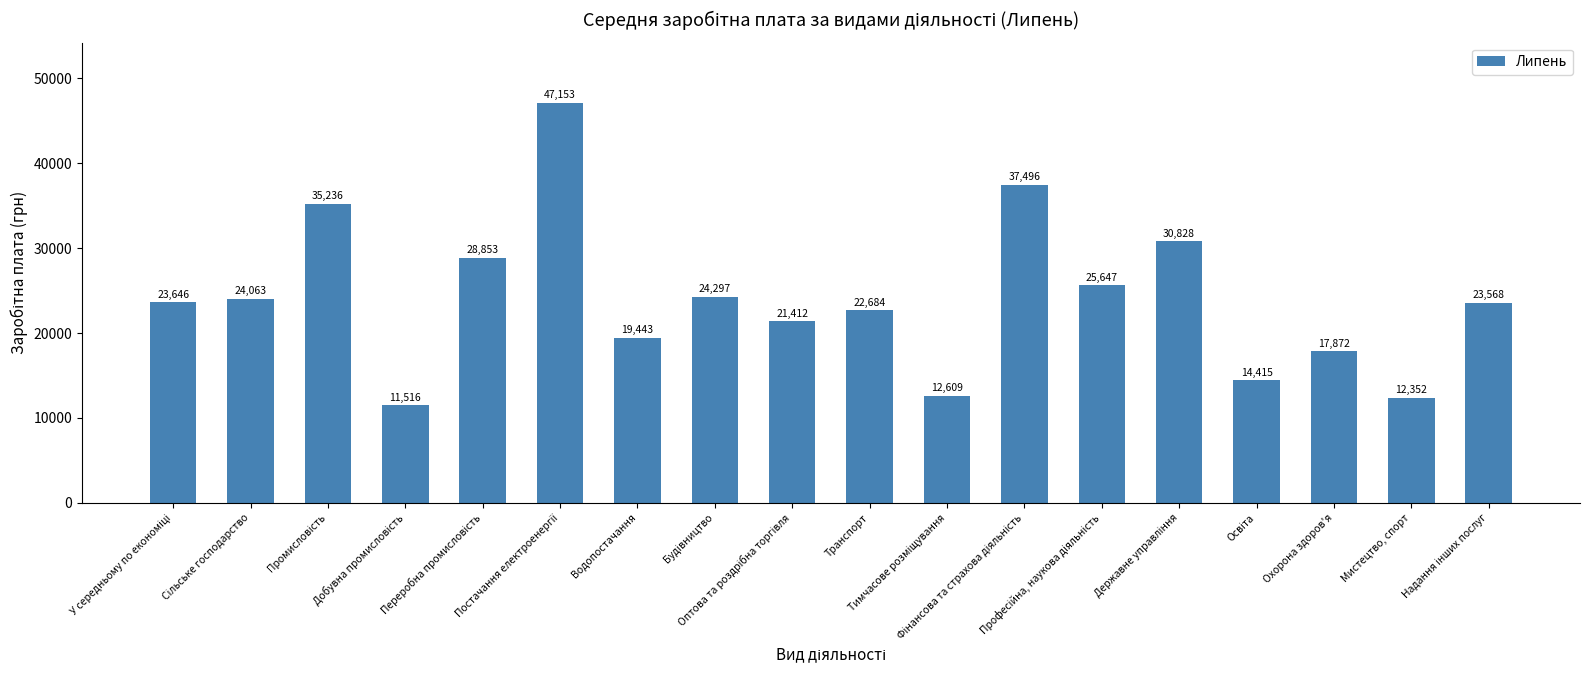

What is the value of the 12th bar from the left?

37496